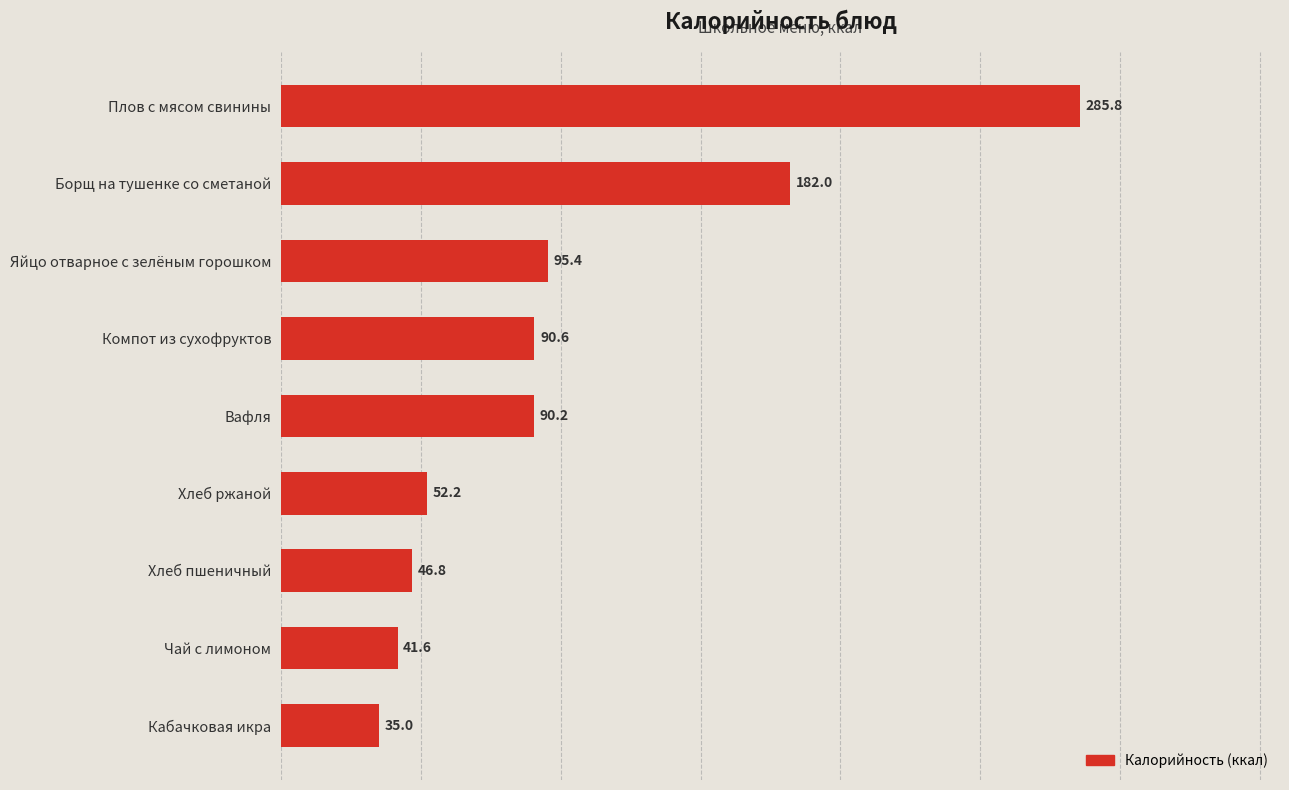

What is the ratio of the value at Вафля to the value at Хлеб ржаной?

1.7